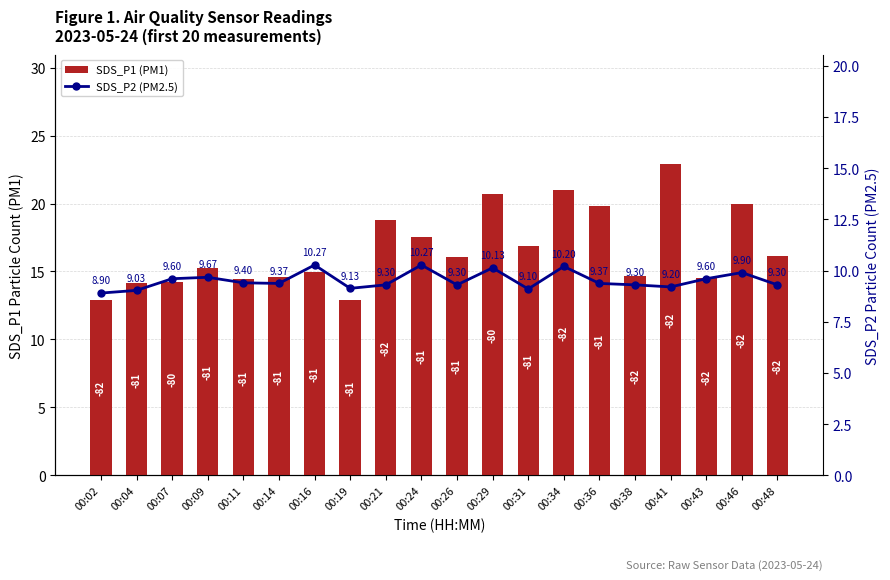

What are all the series names shown in the legend?

SDS_P1 (PM1), SDS_P2 (PM2.5)